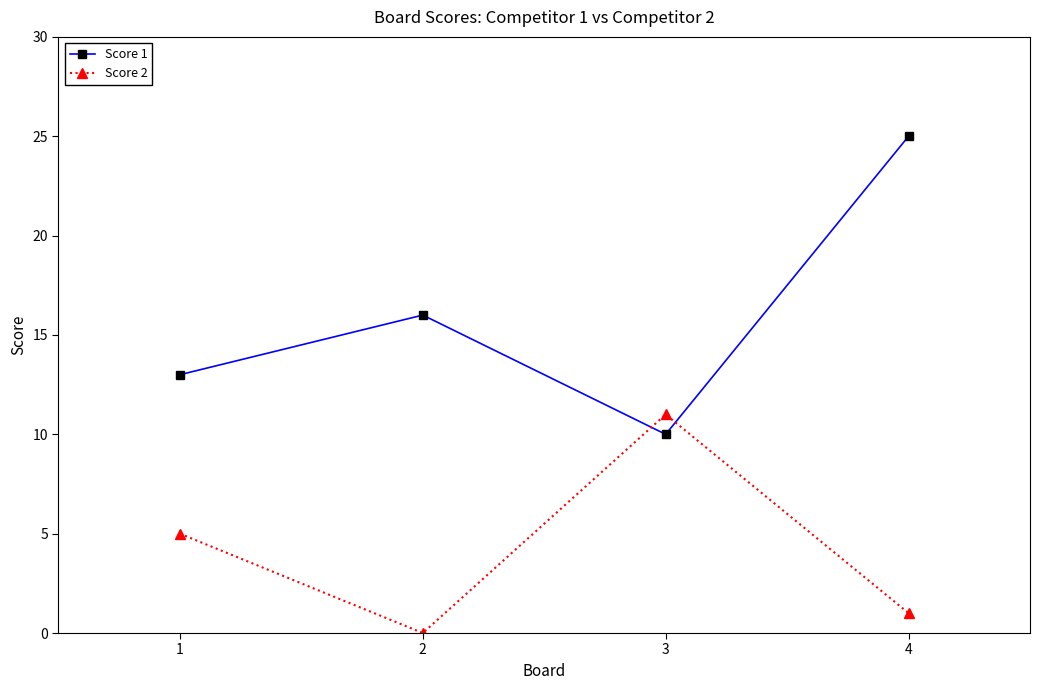

Count the number of data series in this chart.

2